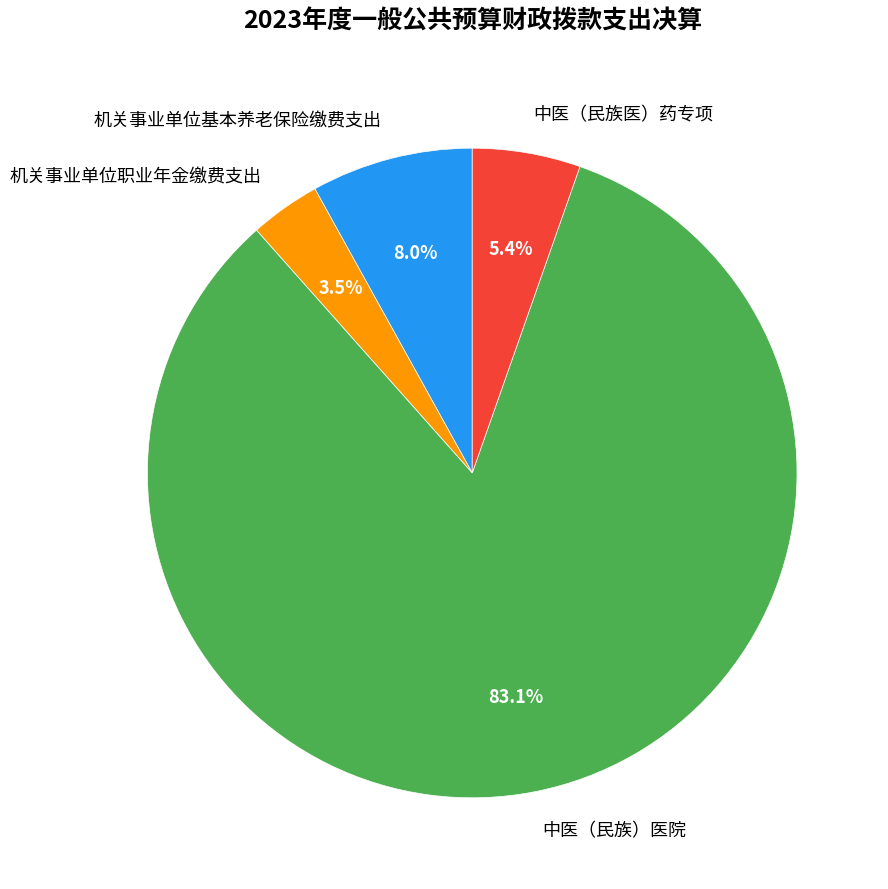

What is the smallest slice in the pie chart?

机关事业单位职业年金缴费支出